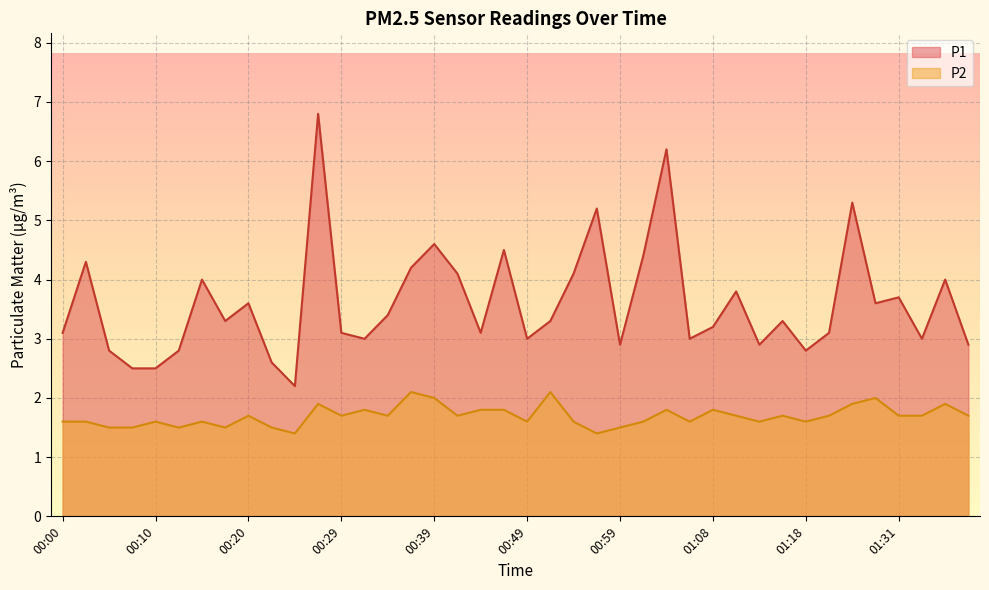

Where is the first local maximum for P1?

00:03